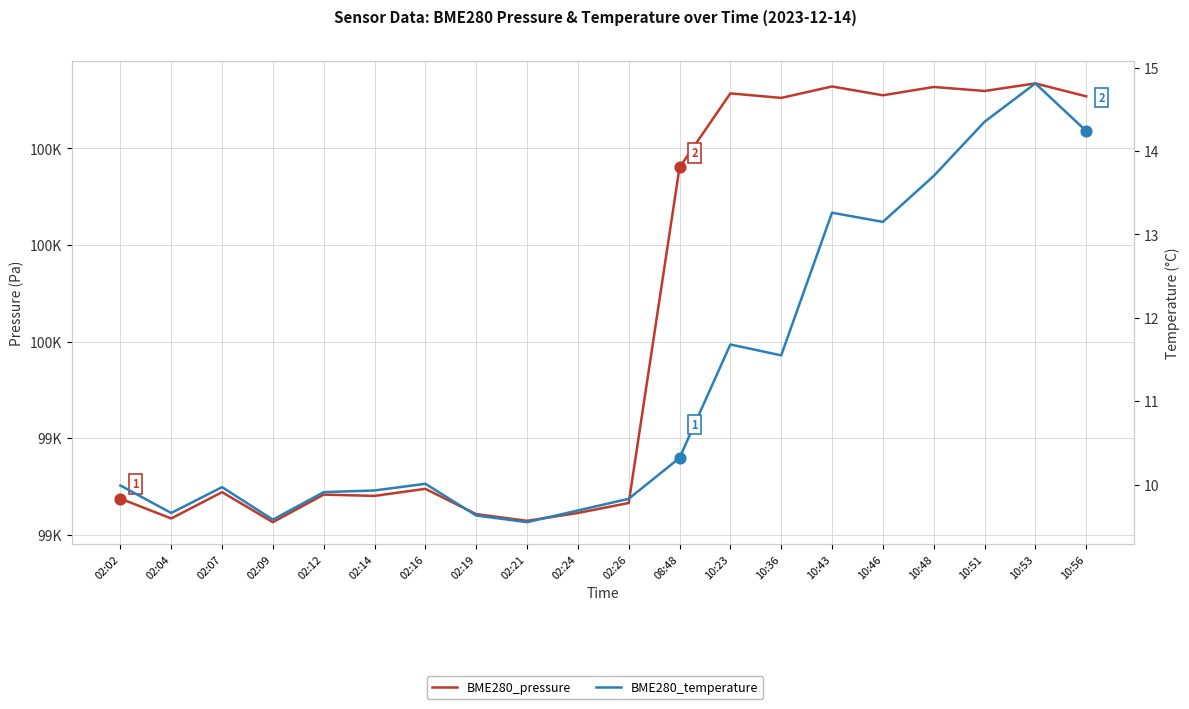

At which category is the sum across all series the highest?

10:53